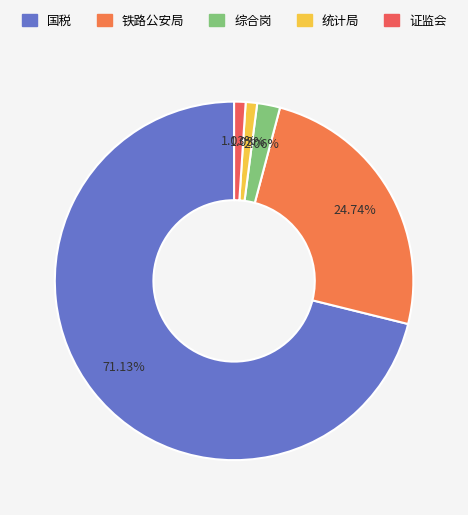

How many slices are in this pie chart?

5